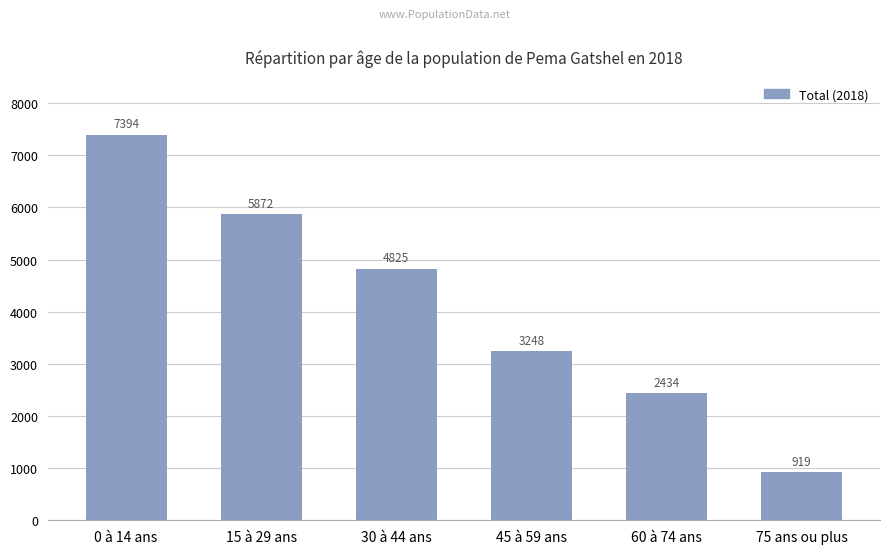

Does the chart contain stacked bars?

No